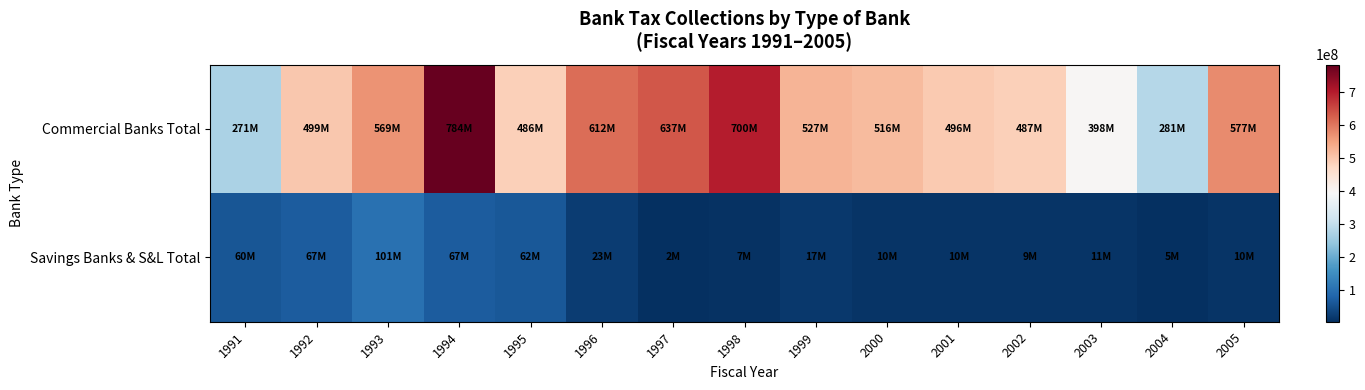

At 2005, list the series in order from smallest to largest.

Savings Banks & S&L Total, Commercial Banks Total